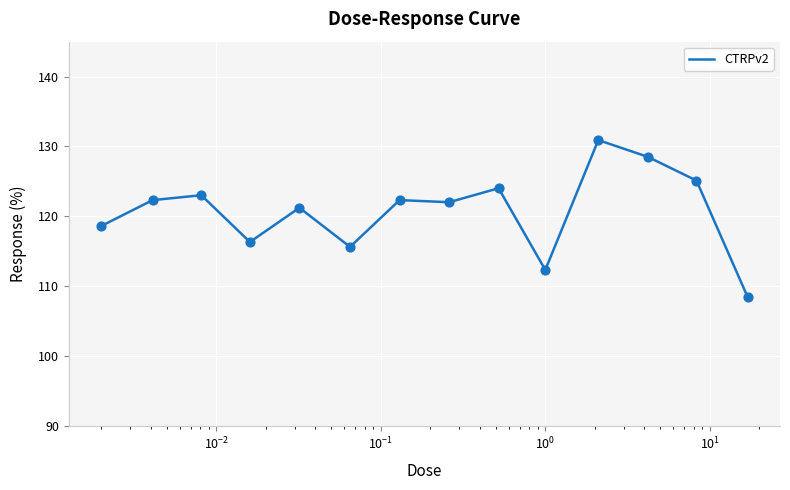

What is the difference between the maximum and minimum values?

22.5